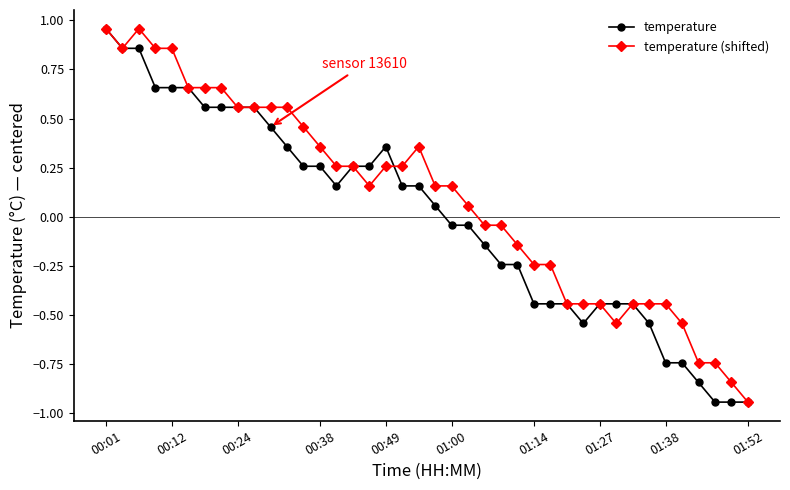

At how many categories does at least one series exceed 0?

23